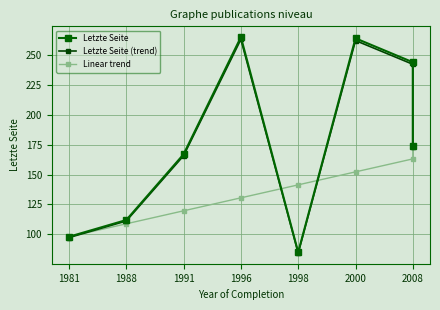

How many series are shown in this chart?

3